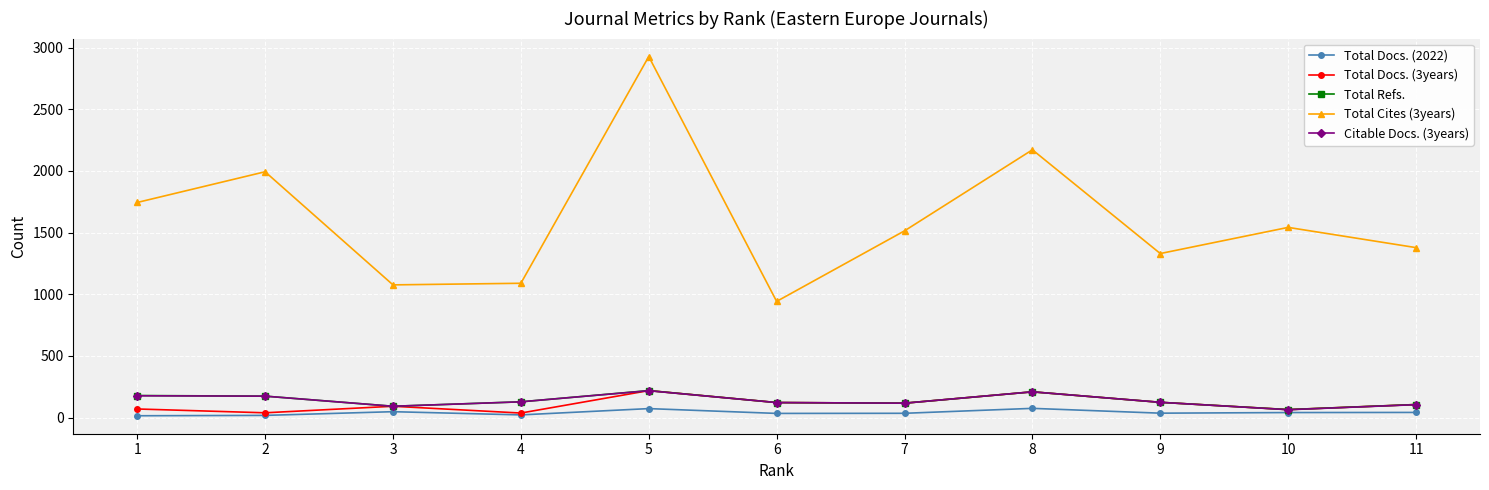

Does the chart have visible grid lines?

Yes